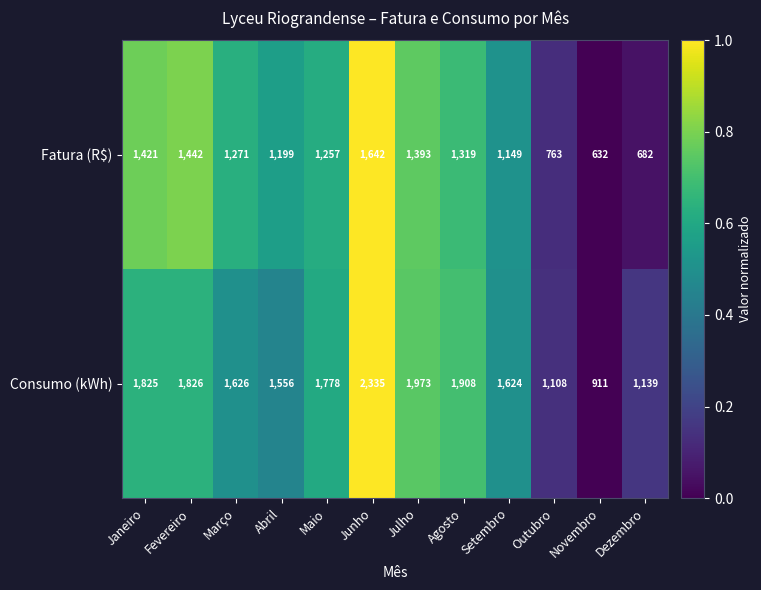

Count the number of data series in this chart.

2